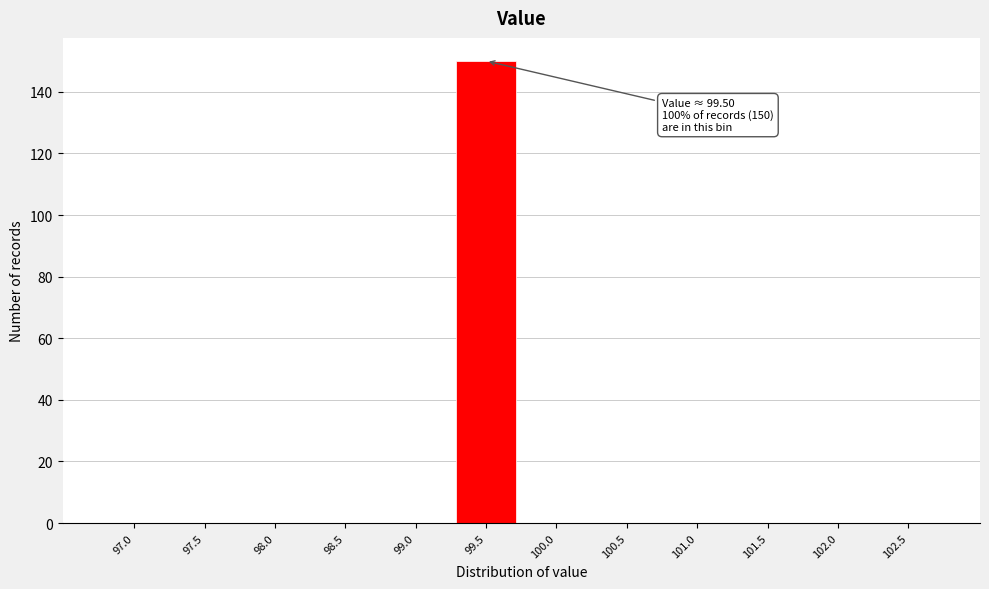

Reading left to right, extract all data points from this chart.

97.0=0	97.5=0	98.0=0	98.5=0	99.0=0	99.5=150	100.0=0	100.5=0	101.0=0	101.5=0	102.0=0	102.5=0